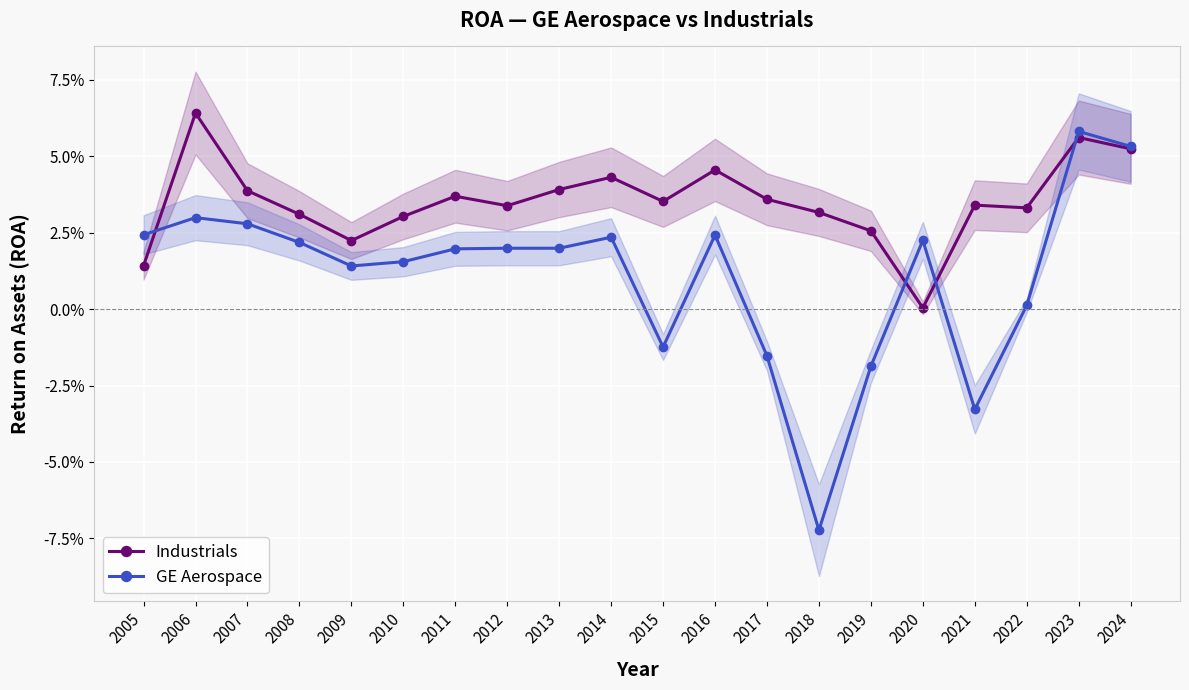

At which label does Industrials reach its minimum?

2020